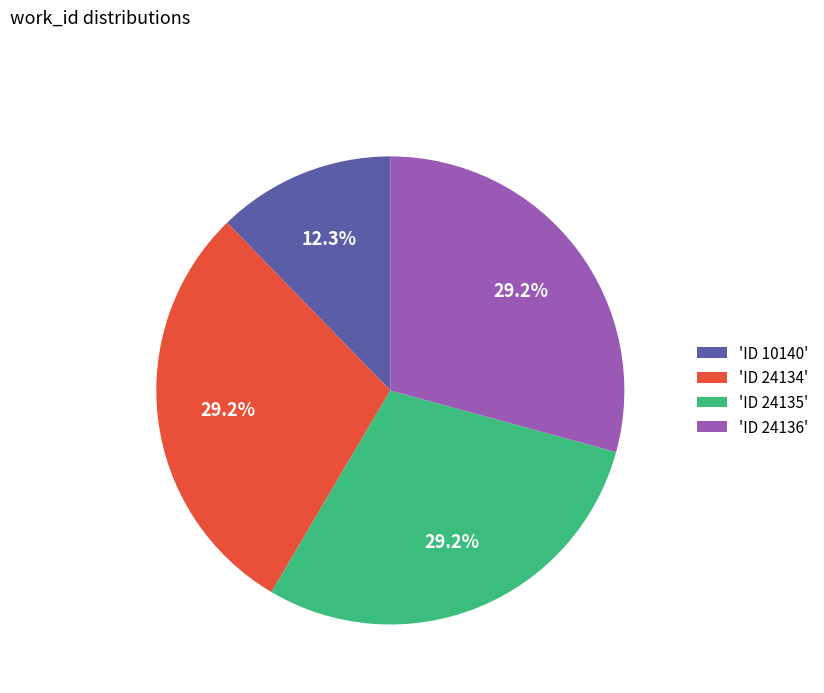

Approximately how many times larger is the value at 'ID 24134' compared to 'ID 24135'?

1.0